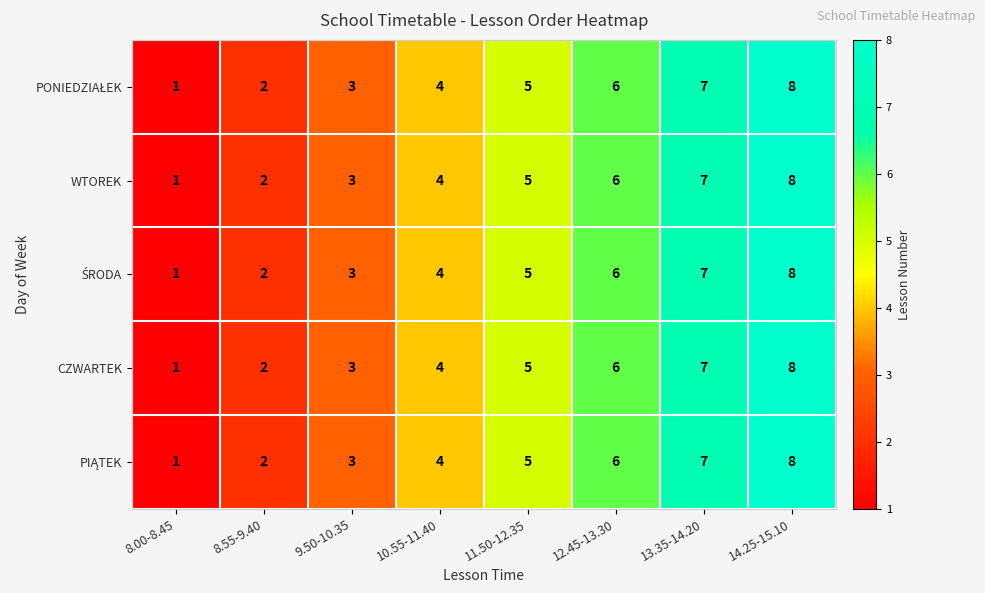

What is the difference between the second highest and second lowest values in the CZWARTEK series?

5